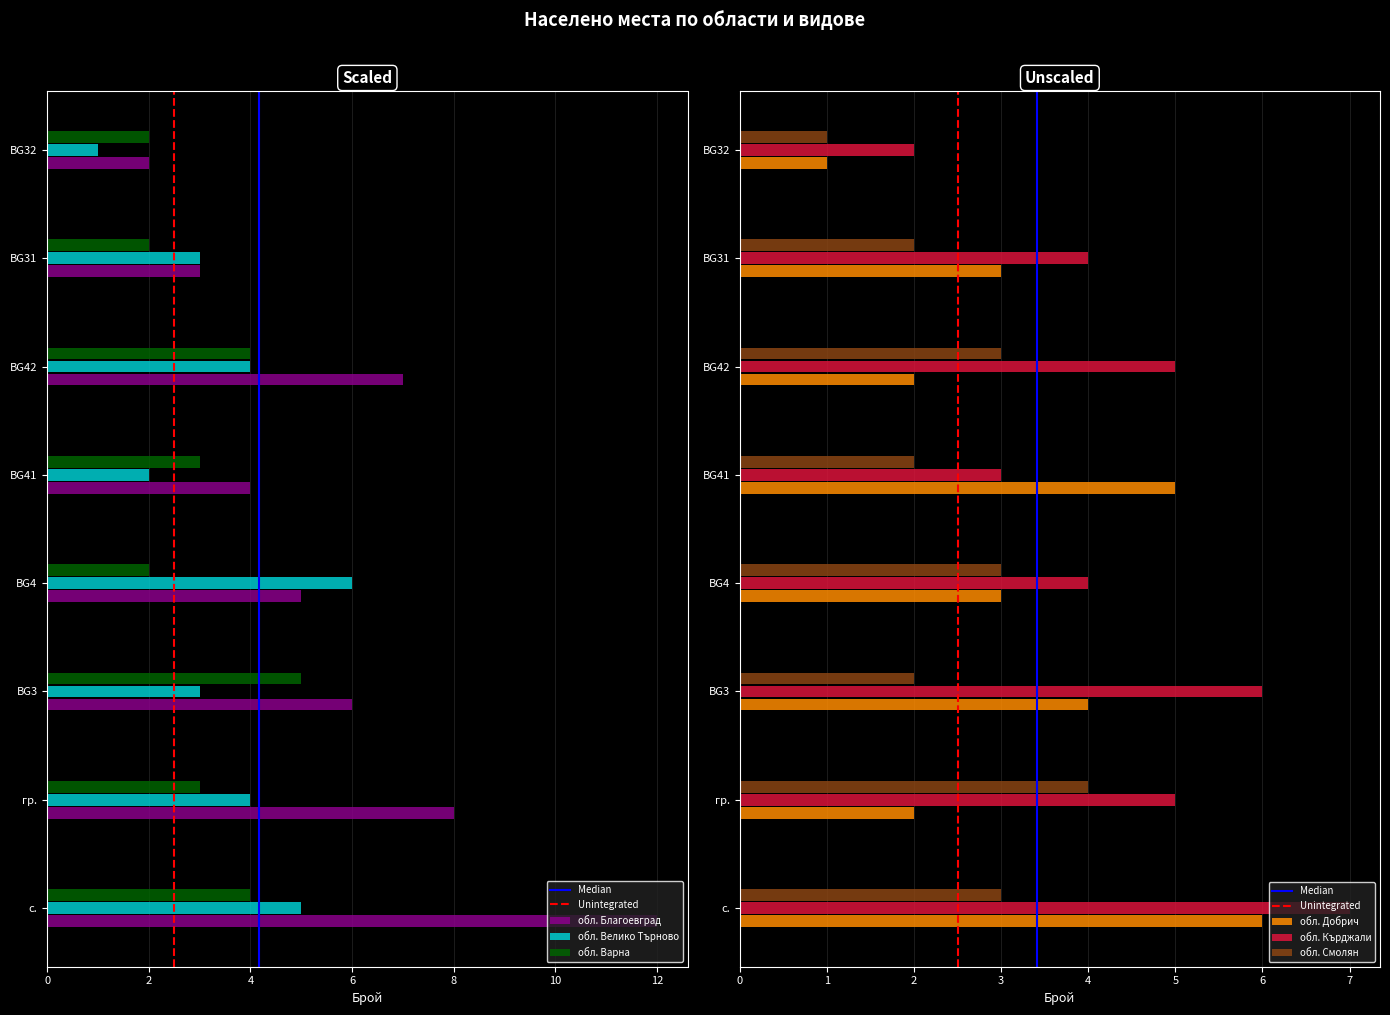

Does the chart contain any negative values?

No